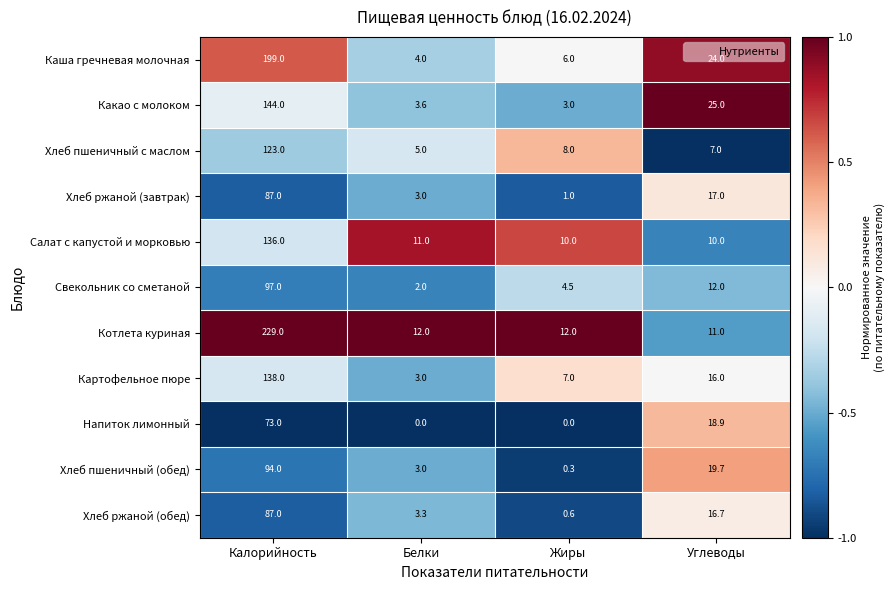

At how many categories does at least one series exceed 0?

4